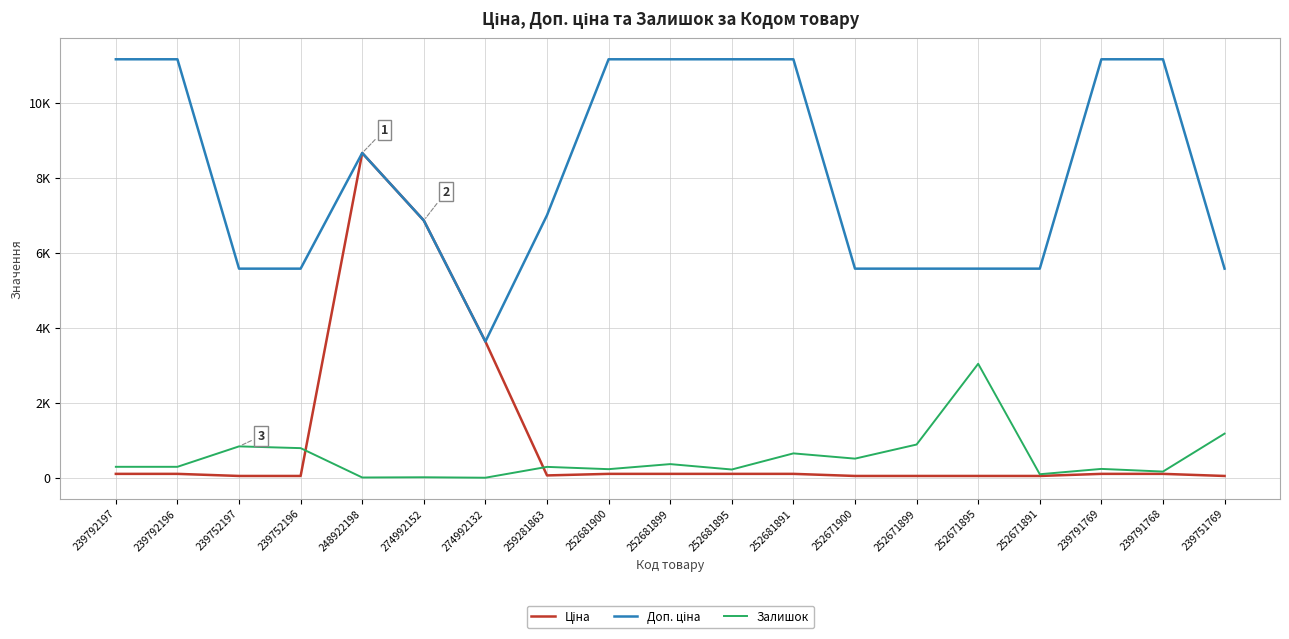

What position from the left is 239752197?

3